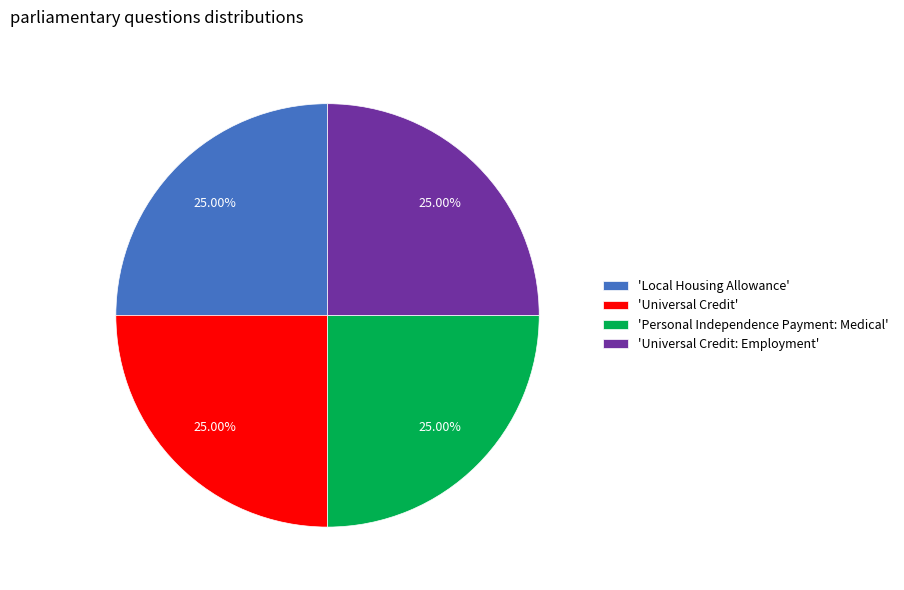

Approximately how many times larger is the value at 'Local Housing Allowance' compared to 'Personal Independence Payment: Medical'?

1.0